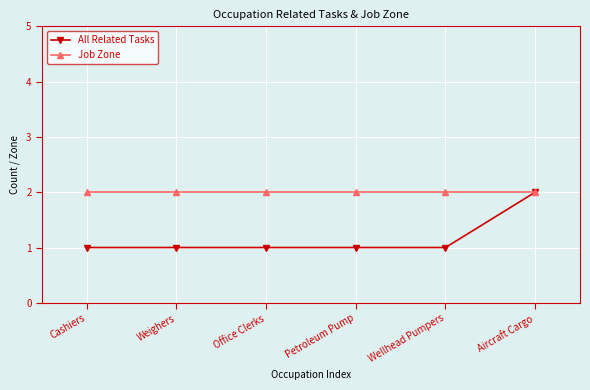

Reading left to right, what are all the values shown in this chart?

All Related Tasks: Cashiers=1	Weighers=1	Office Clerks=1	Petroleum Pump=1	Wellhead Pumpers=1	Aircraft Cargo=2
Job Zone: Cashiers=2	Weighers=2	Office Clerks=2	Petroleum Pump=2	Wellhead Pumpers=2	Aircraft Cargo=2